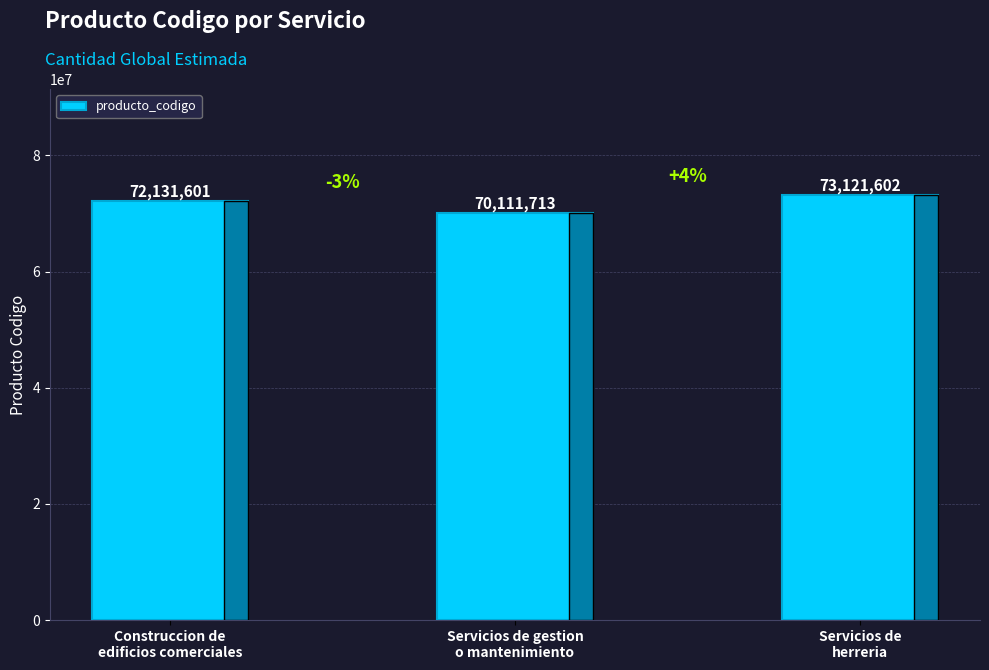

Rank the categories by value from lowest to highest.

Servicios de gestion
o mantenimiento, Construccion de
edificios comerciales, Servicios de
herreria